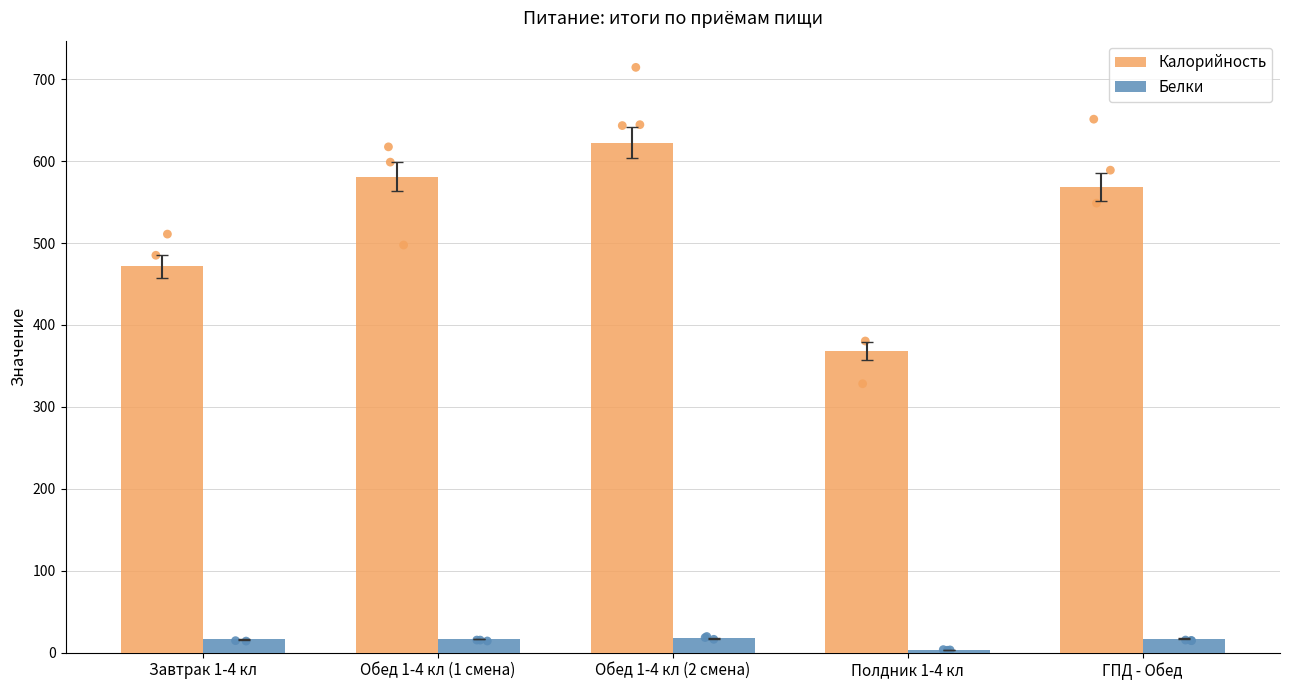

What is the total value across all series at Обед 1-4 кл (1 смена)?

597.7